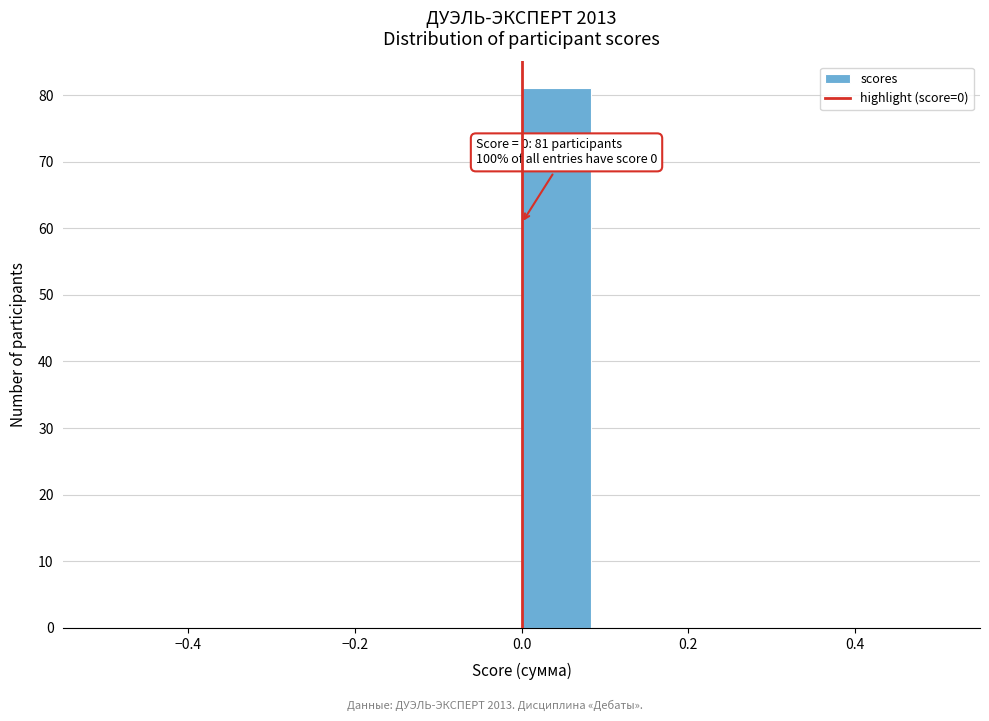

Which range on the x-axis has the tallest bar?

0.00 to 0.08